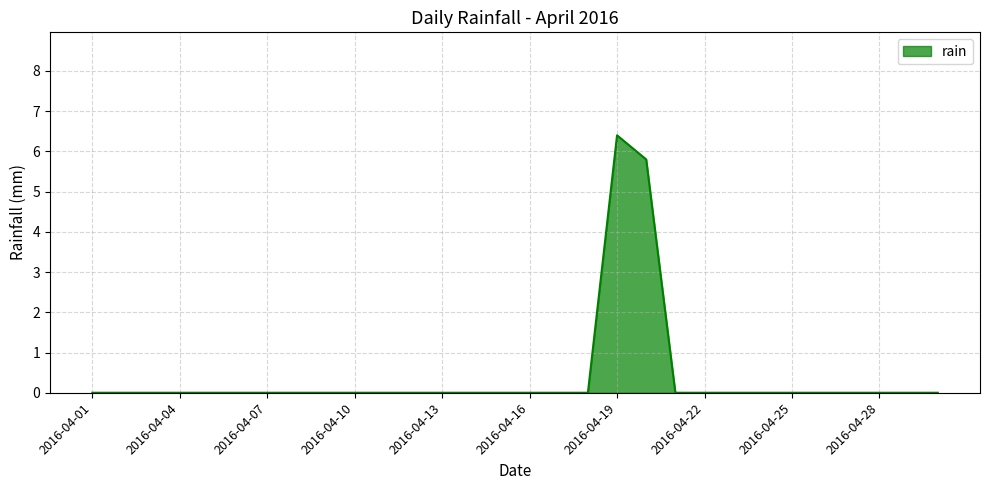

Does the chart have visible grid lines?

Yes